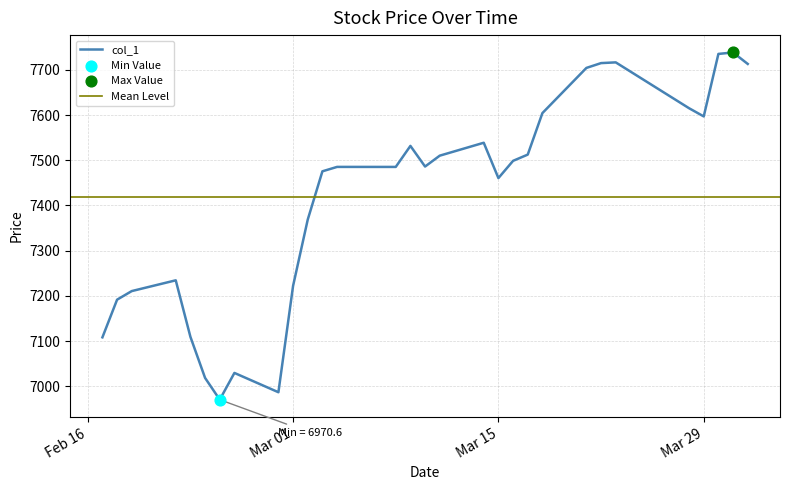

What is the change in value from 2016-02-26 to 2016-03-02?

+339.1